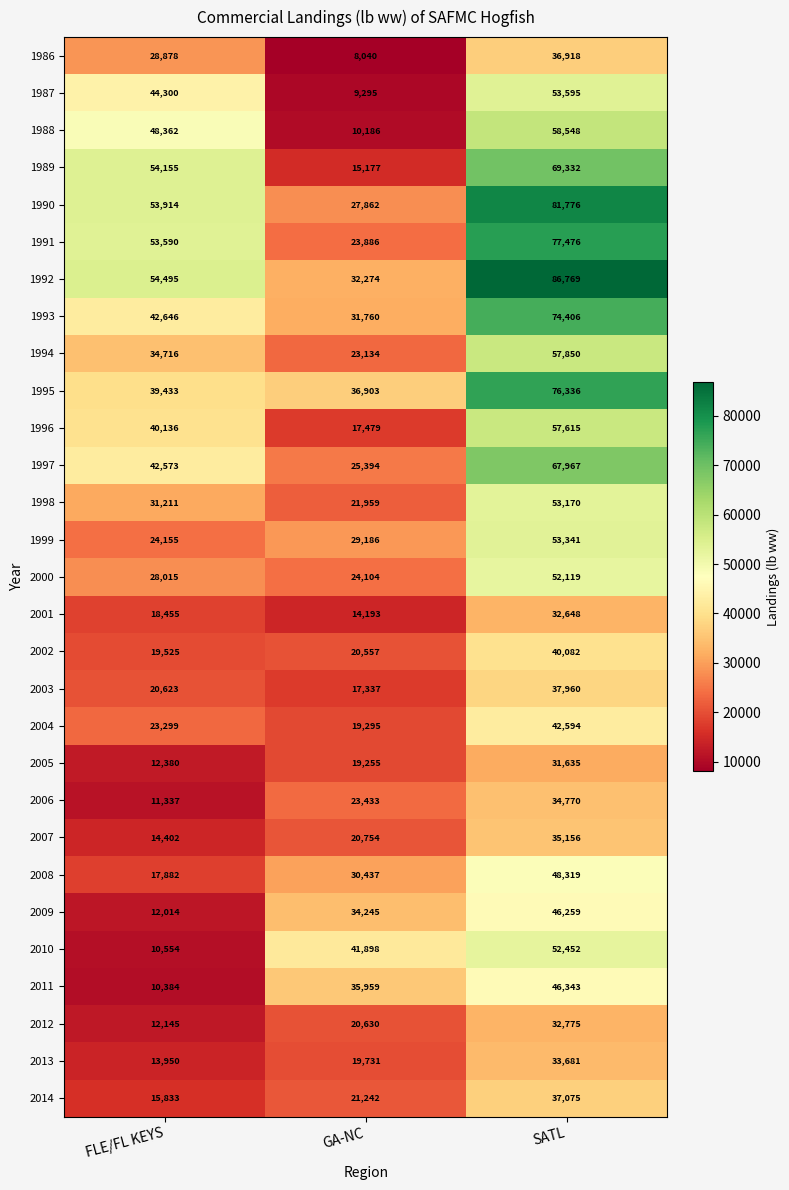

Count the 2009 values in the range 12014 to 46259.

3